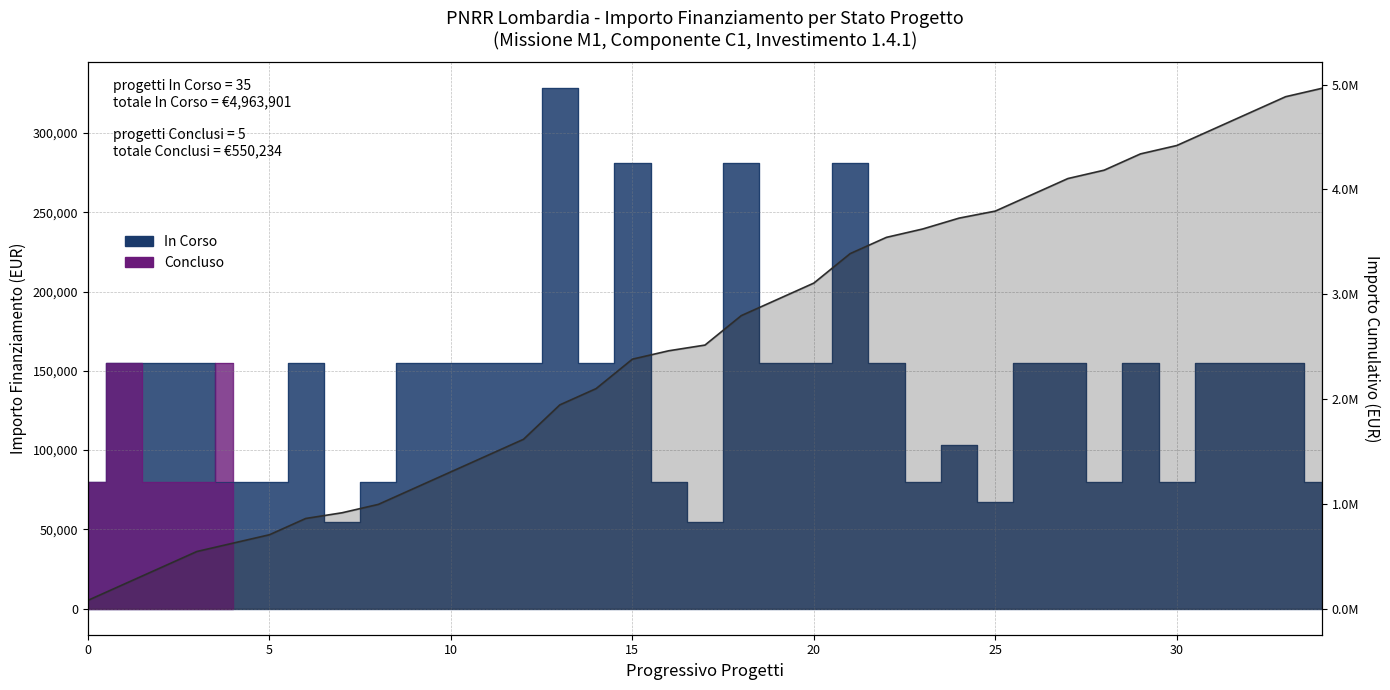

Reading left to right, list all the values displayed in this chart.

79922	235156	390390	545624	625546	705468	860702	915114	995036	1150270	1305504	1460738	1615972	1944132	2099366	2380298	2460220	2514632	2795564	2950798	3106032	3386964	3542198	3622120	3725564	3792731	3947965	4103199	4183121	4338355	4418277	4573511	4728745	4883979	4963901